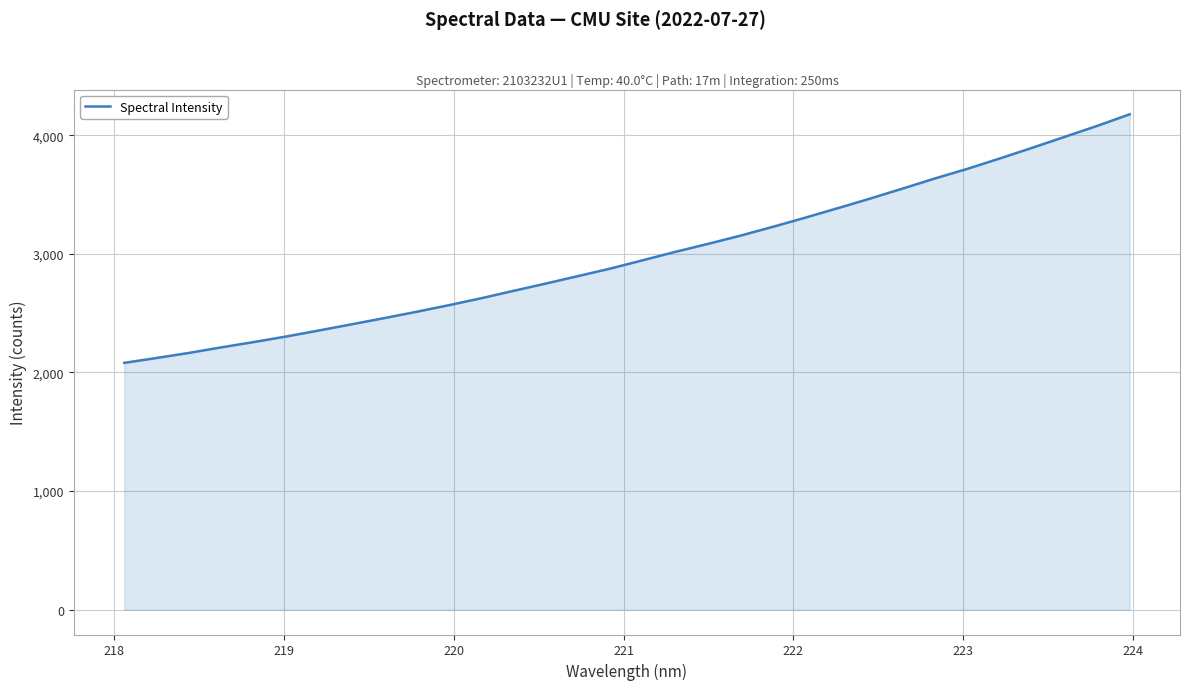

Reading left to right, transcribe all the data shown in this chart.

2080.9	2122.1	2165.1	2212.0	2256.8	2303.7	2354.0	2405.6	2457.7	2511.1	2567.0	2625.7	2688.4	2750.1	2813.5	2877.2	2947.4	3017.8	3084.7	3153.9	3228.4	3305.8	3385.3	3466.5	3550.7	3636.2	3717.1	3804.6	3894.4	3986.6	4078.8	4176.1